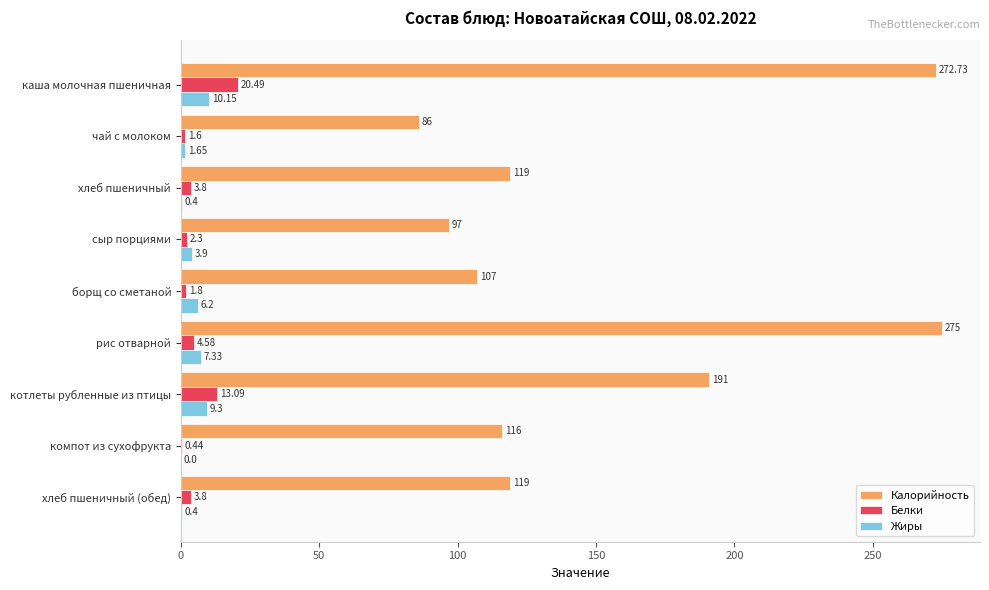

At which label is Калорийность closest to 180?

котлеты рубленные из птицы